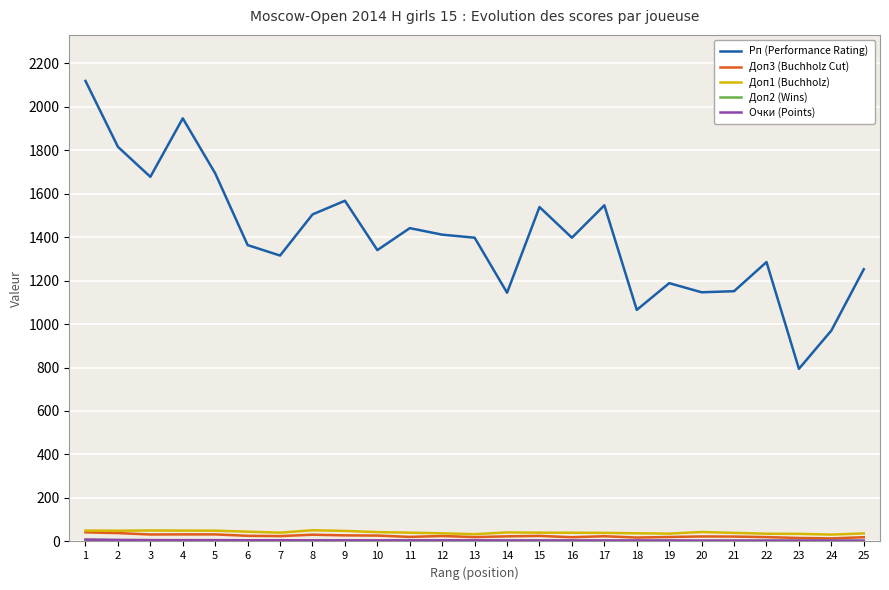

What is the total value across all series at 6?

1444.5